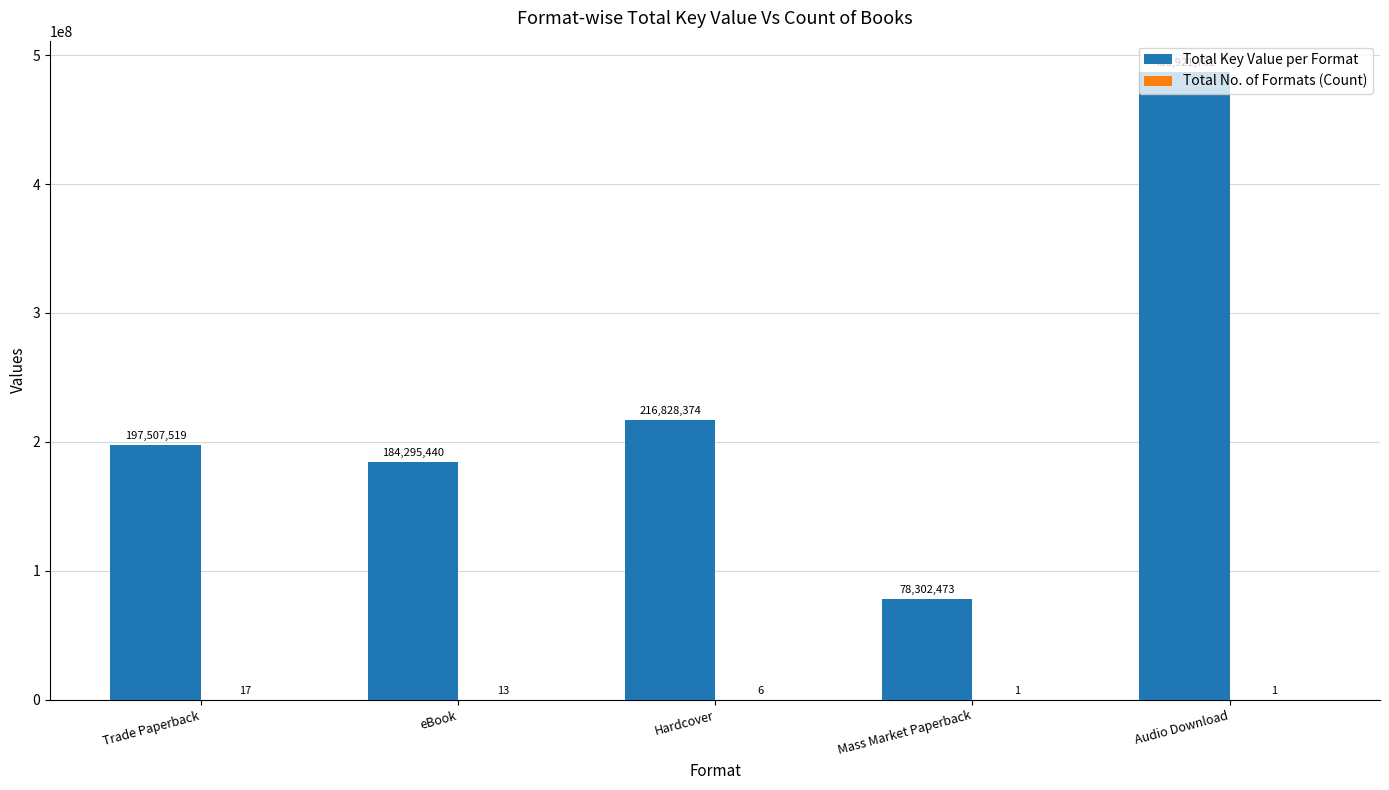

Is it true that Total Key Value per Format equals 53803170 at Mass Market Paperback?

False